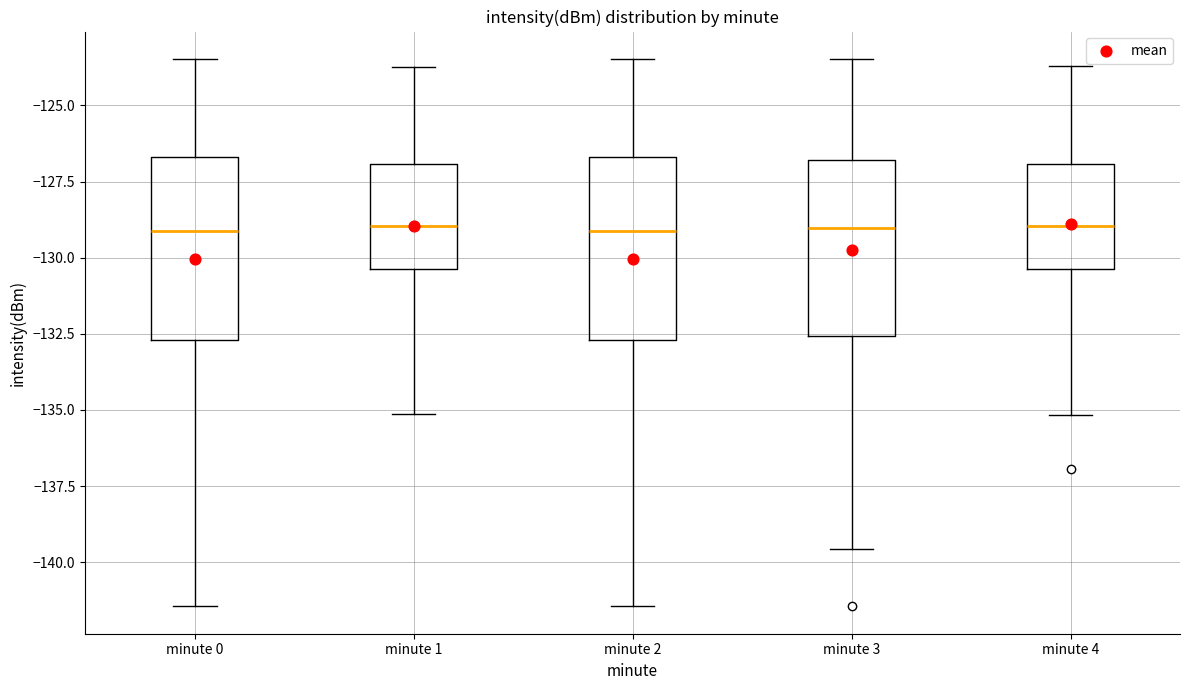

Where does the upper whisker of the box for minute 3 end on the y-axis? The values are not printed on the chart, so give them approximately, as read against the axis.

-123.5